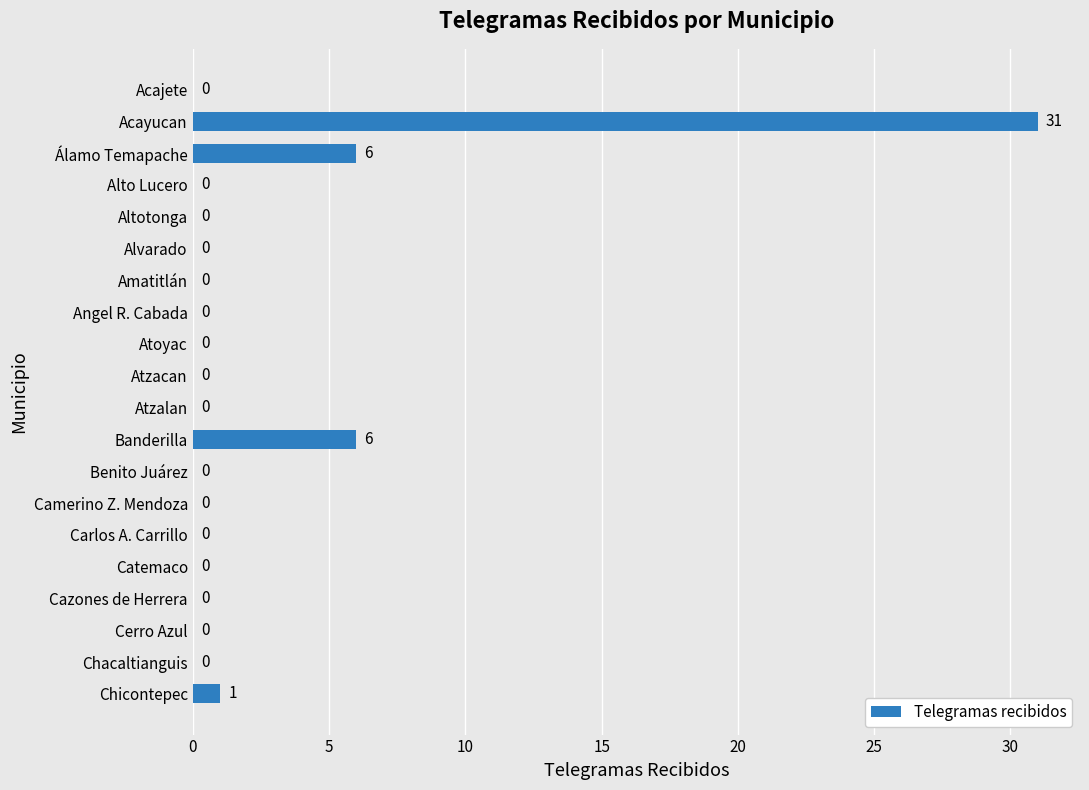

Reading top to bottom, list all the values displayed in this chart.

Acajete=0	Acayucan=31	Álamo Temapache=6	Alto Lucero=0	Altotonga=0	Alvarado=0	Amatitlán=0	Angel R. Cabada=0	Atoyac=0	Atzacan=0	Atzalan=0	Banderilla=6	Benito Juárez=0	Camerino Z. Mendoza=0	Carlos A. Carrillo=0	Catemaco=0	Cazones de Herrera=0	Cerro Azul=0	Chacaltianguis=0	Chicontepec=1